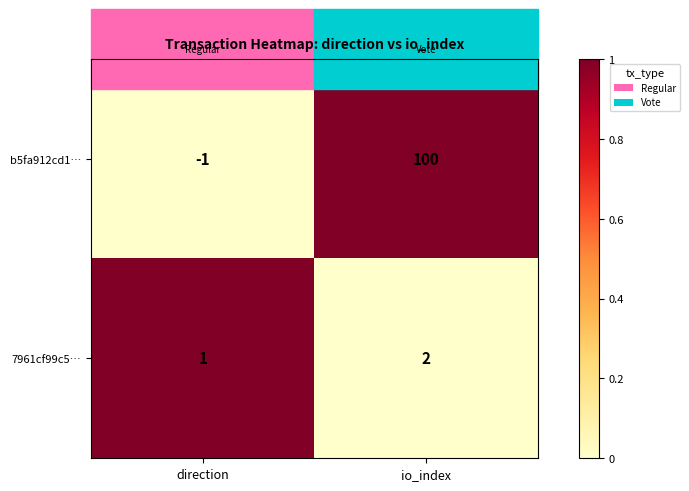

At direction, list the series in order from smallest to largest.

b5fa912cd1…, 7961cf99c5…